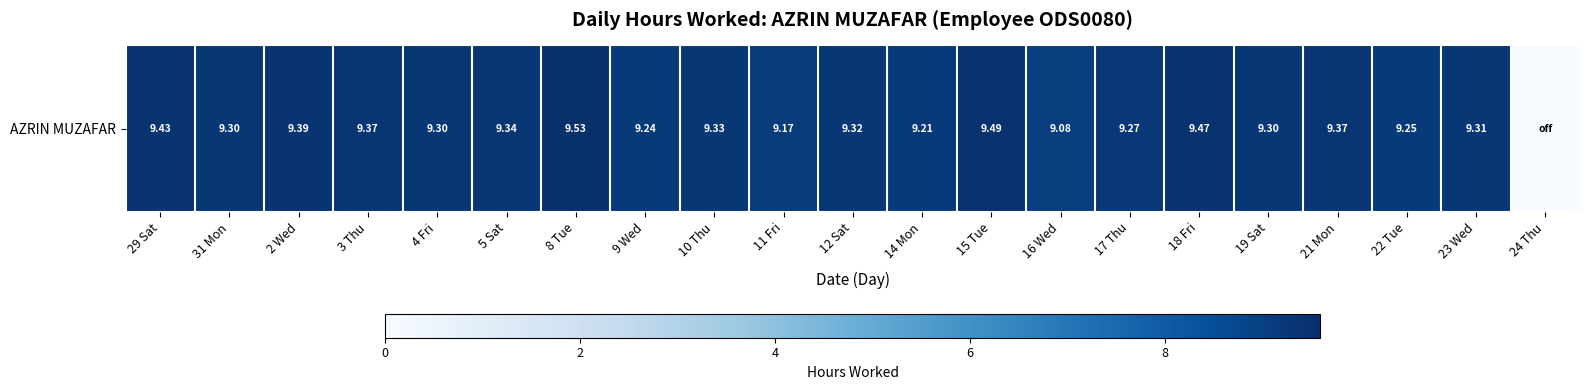

Reading left to right, extract all data points from this chart.

29 Sat=9.4	31 Mon=9.3	2 Wed=9.4	3 Thu=9.4	4 Fri=9.3	5 Sat=9.3	8 Tue=9.5	9 Wed=9.2	10 Thu=9.3	11 Fri=9.2	12 Sat=9.3	14 Mon=9.2	15 Tue=9.5	16 Wed=9.1	17 Thu=9.3	18 Fri=9.5	19 Sat=9.3	21 Mon=9.4	22 Tue=9.2	23 Wed=9.3	24 Thu=0.0